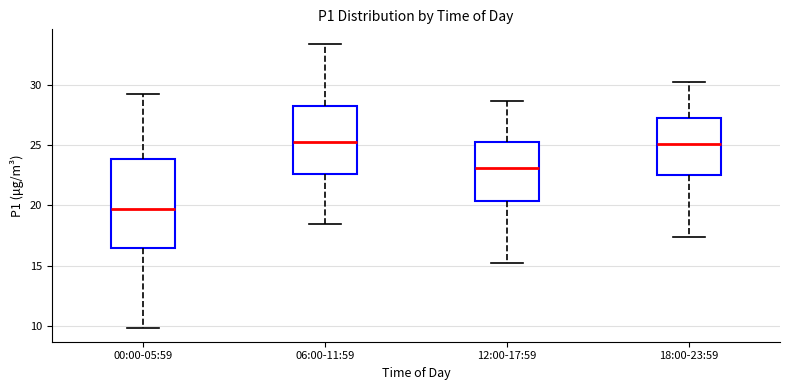

Where does the median line of the box for 00:00-05:59 sit on the y-axis? The values are not printed on the chart, so give them approximately, as read against the axis.

19.5